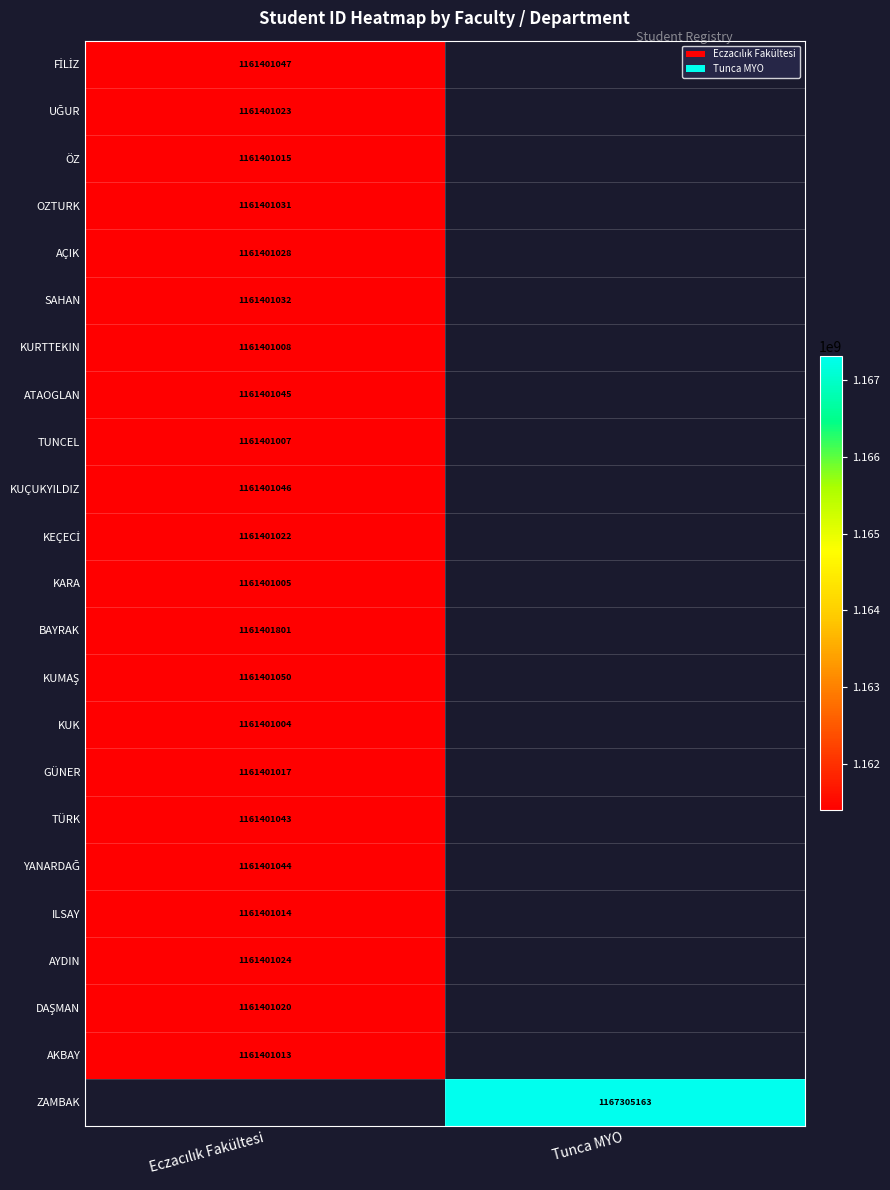

Is the value of AÇIK at Eczacılık Fakültesi greater than the value of UĞUR at Eczacılık Fakültesi?

Yes